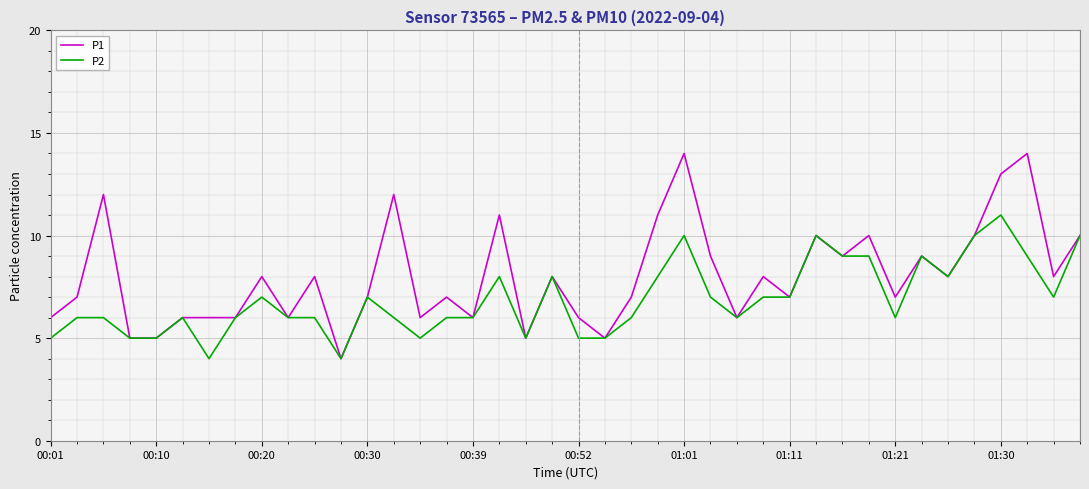

Which series has the largest range (max minus min)?

P1